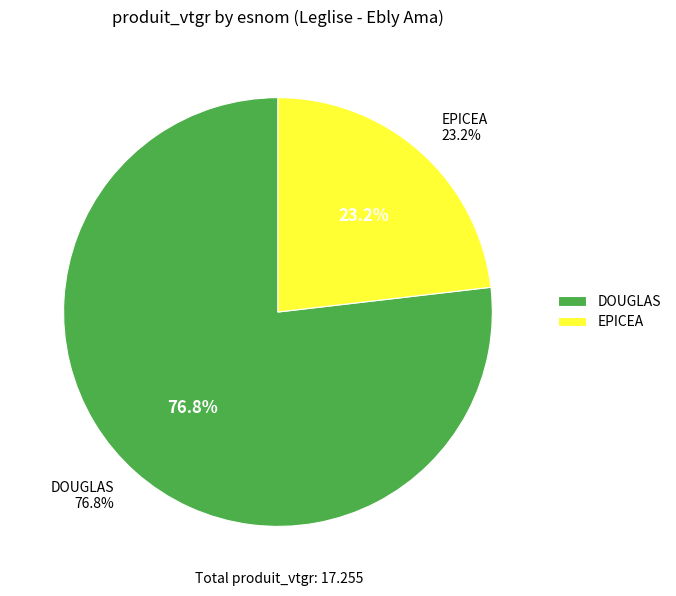

The EPICEA slice represents 9% of the pie. True or false?

False